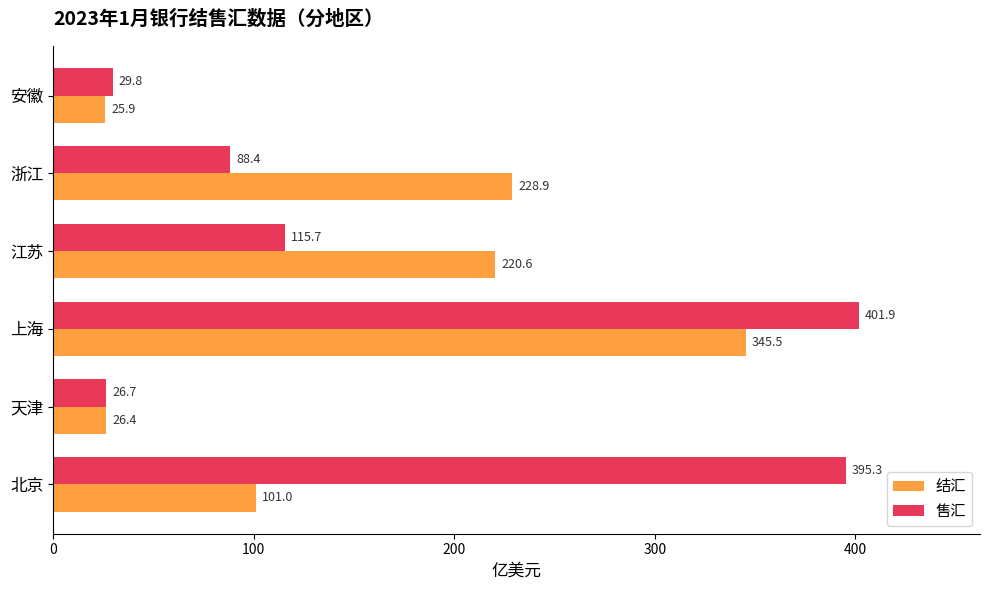

At which label is 售汇 closest to 214?

江苏